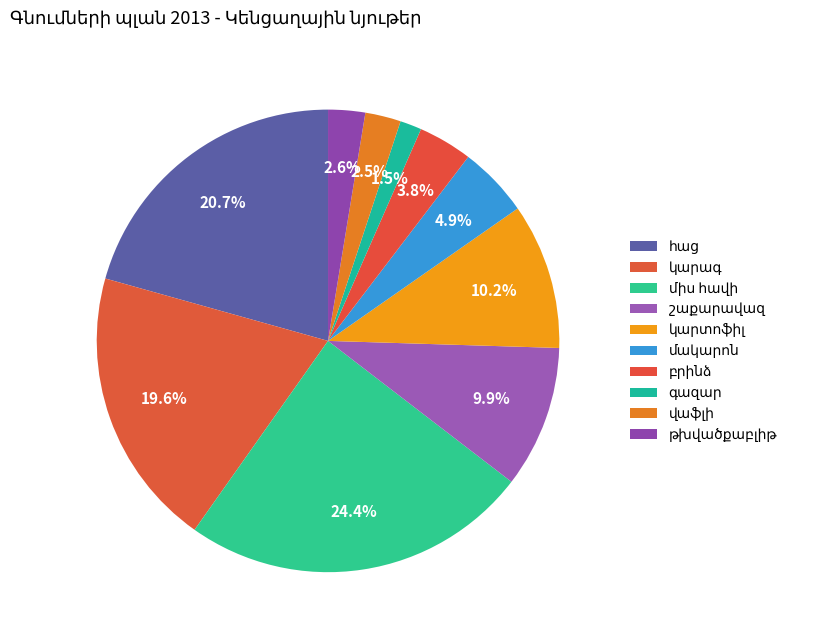

To the nearest percent, what percentage of the pie is հաց?

21%